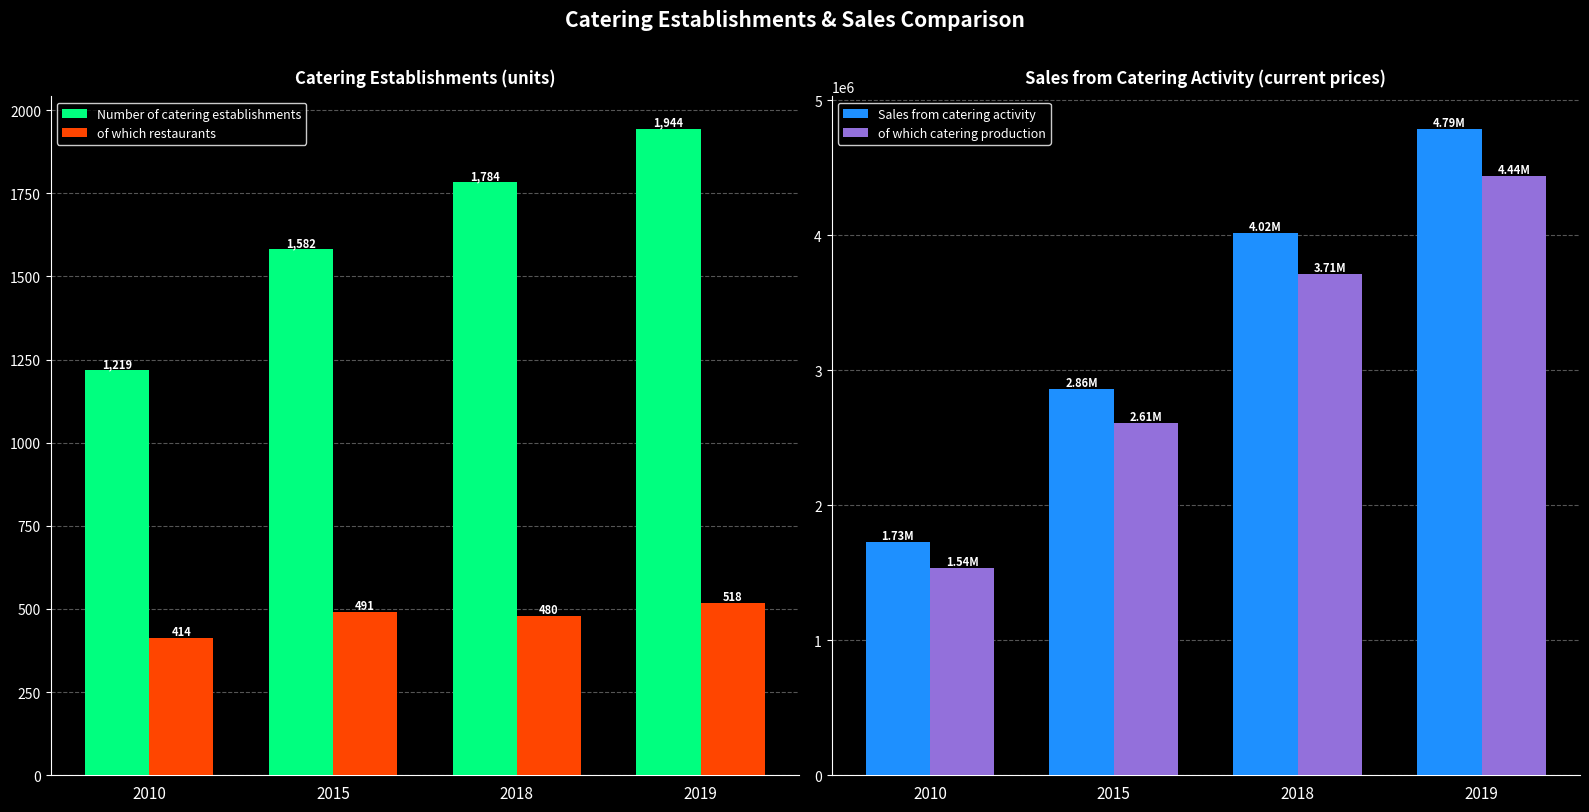

At 2010, list the series in order from smallest to largest.

of which restaurants, Number of catering establishments, of which catering production, Sales from catering activity